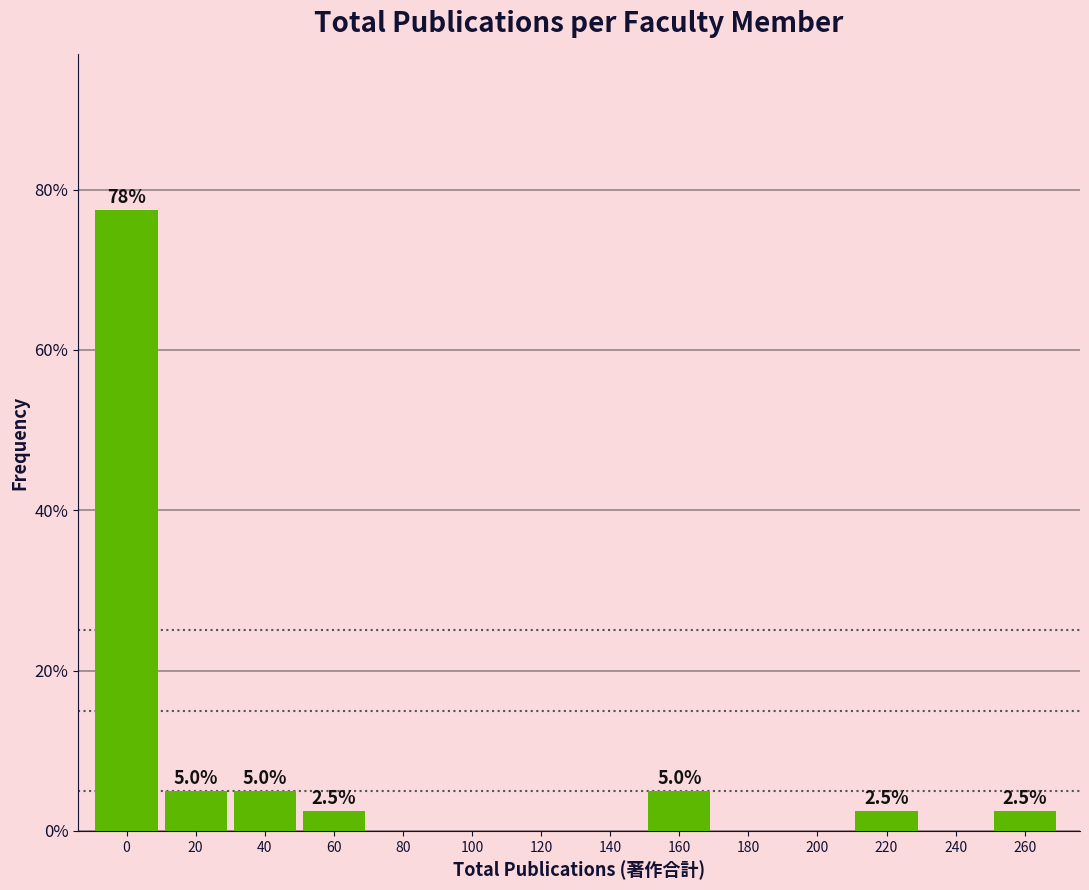

Reading left to right, what are all the values shown in this chart?

0=77.5	20=5.0	40=5.0	60=2.5	80=0.0	100=0.0	120=0.0	140=0.0	160=5.0	180=0.0	200=0.0	220=2.5	240=0.0	260=2.5